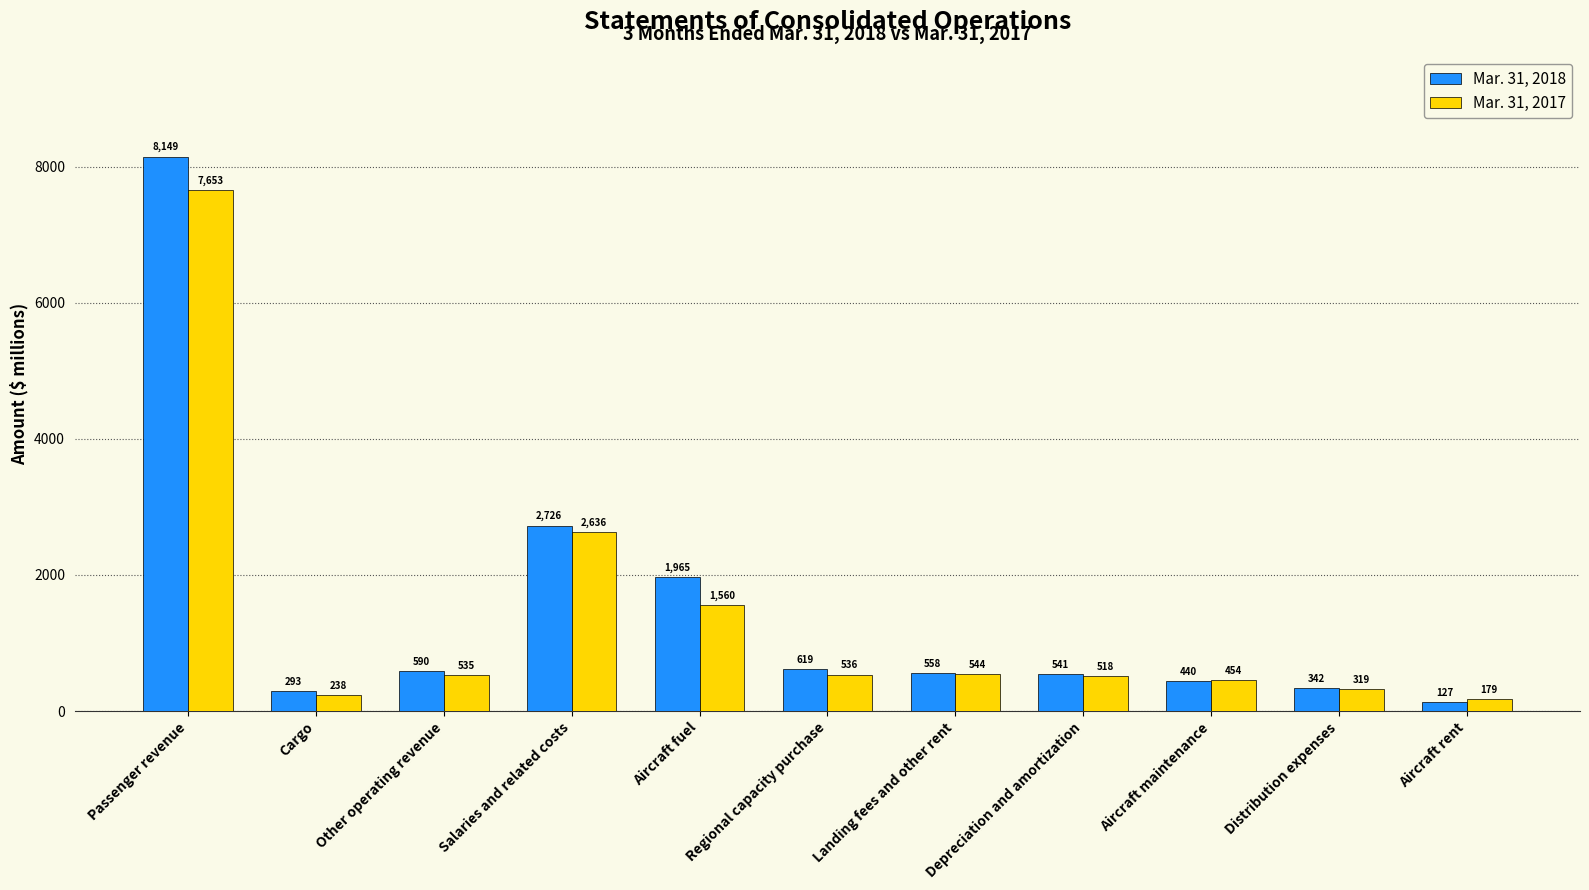

How many series are shown in this chart?

2